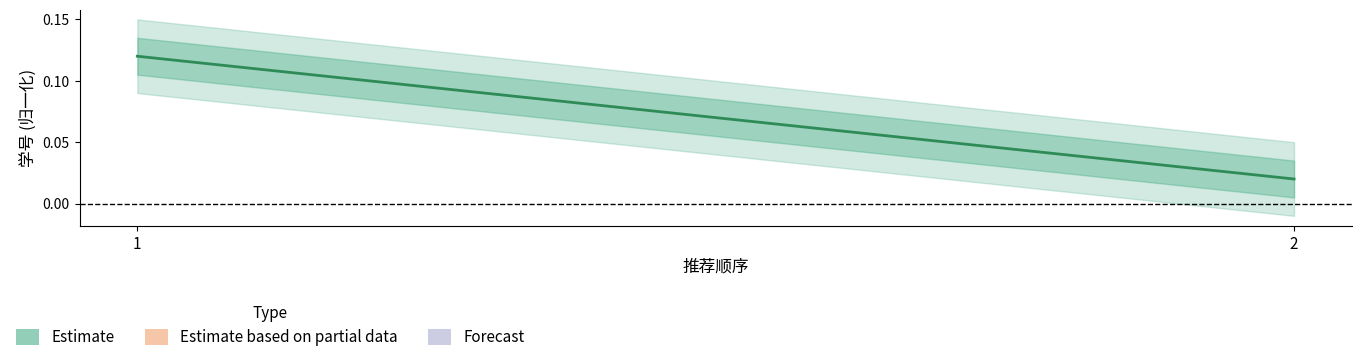

The value at 1 is 0.1. True or false?

False